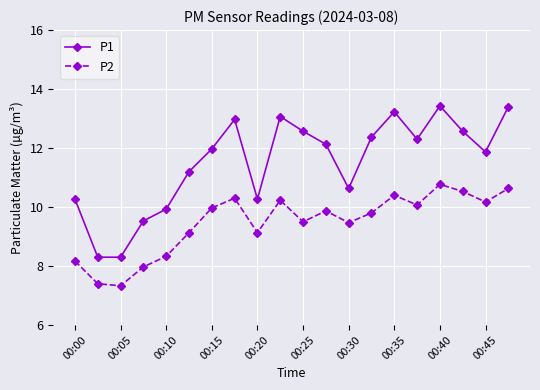

At how many categories does at least one series exceed 11?

13